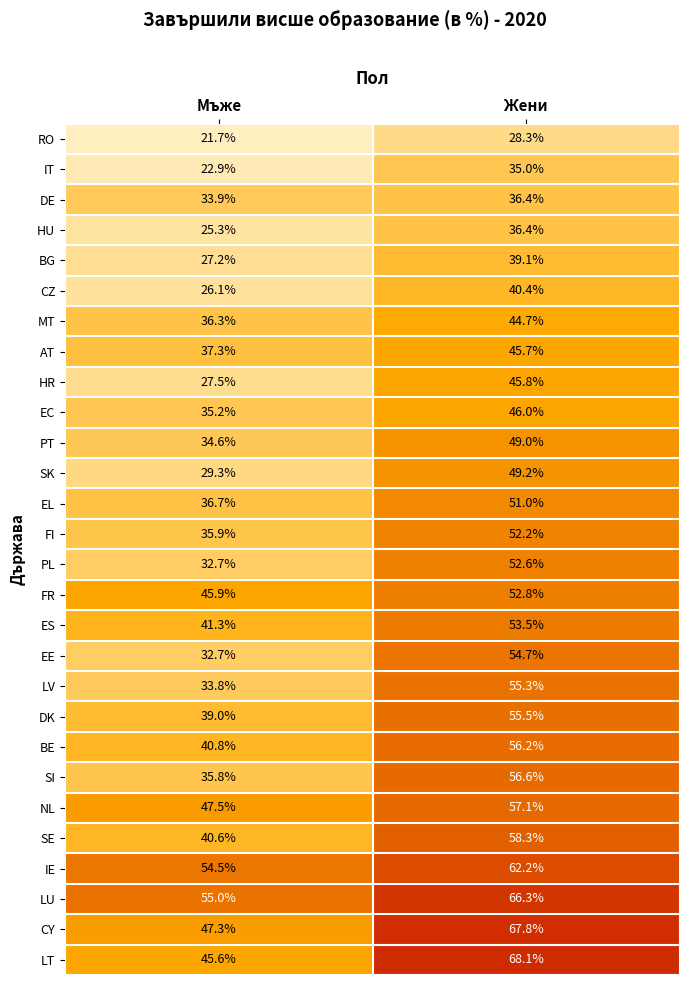

True or false: EE has a value of 43.7 at Мъжe.

False